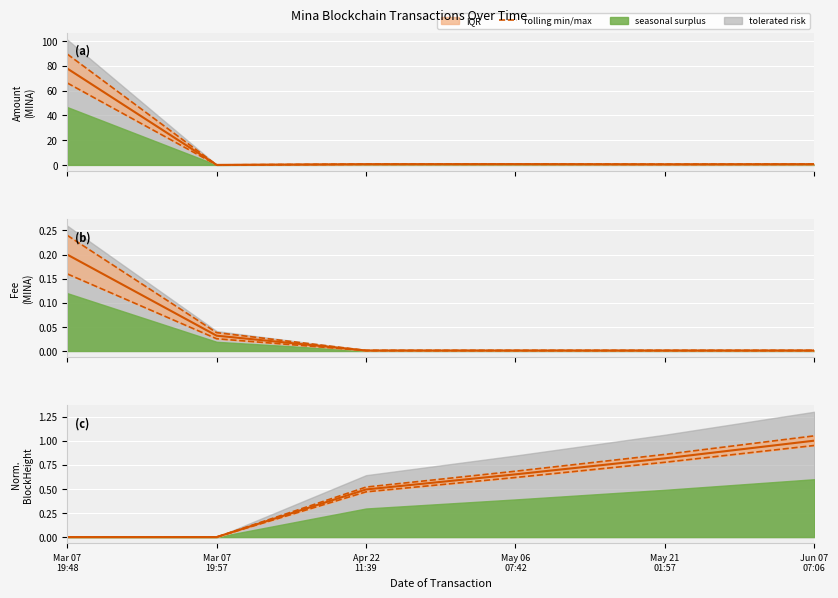

Which category has the highest value across all series?

Jun 07
07:06